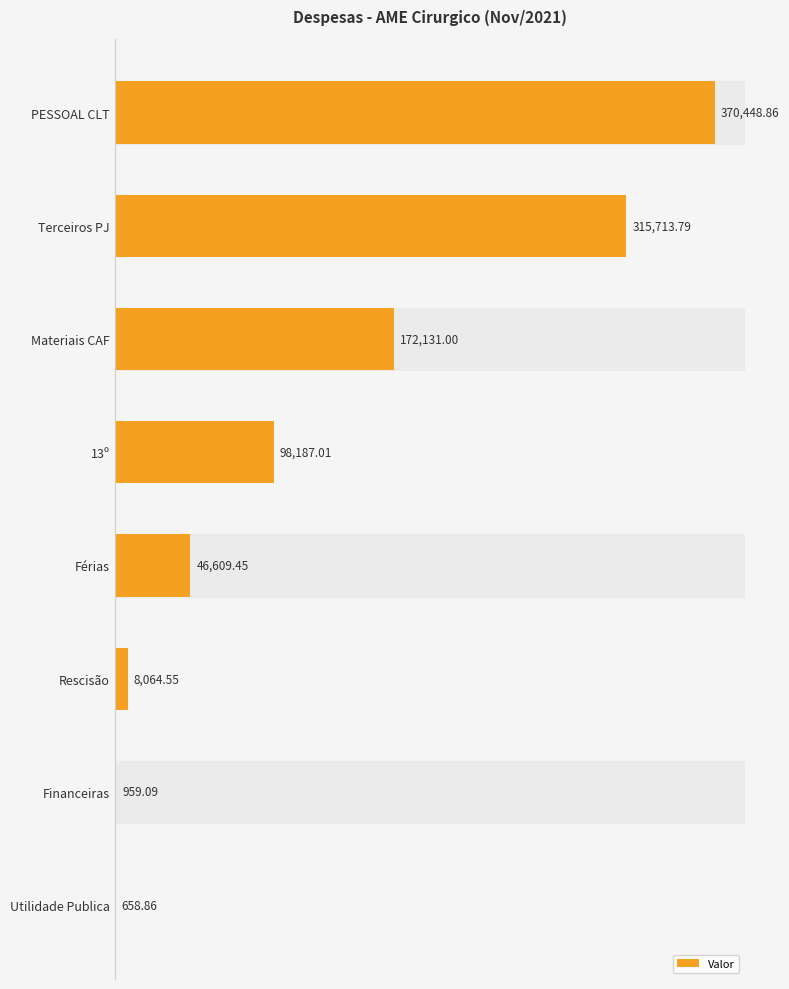

Which category has the highest value across all series?

PESSOAL CLT